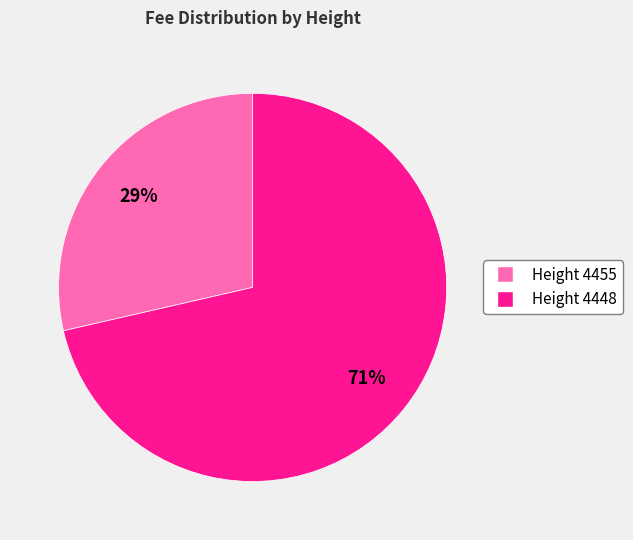

To the nearest percent, what is the average slice percentage?

50%